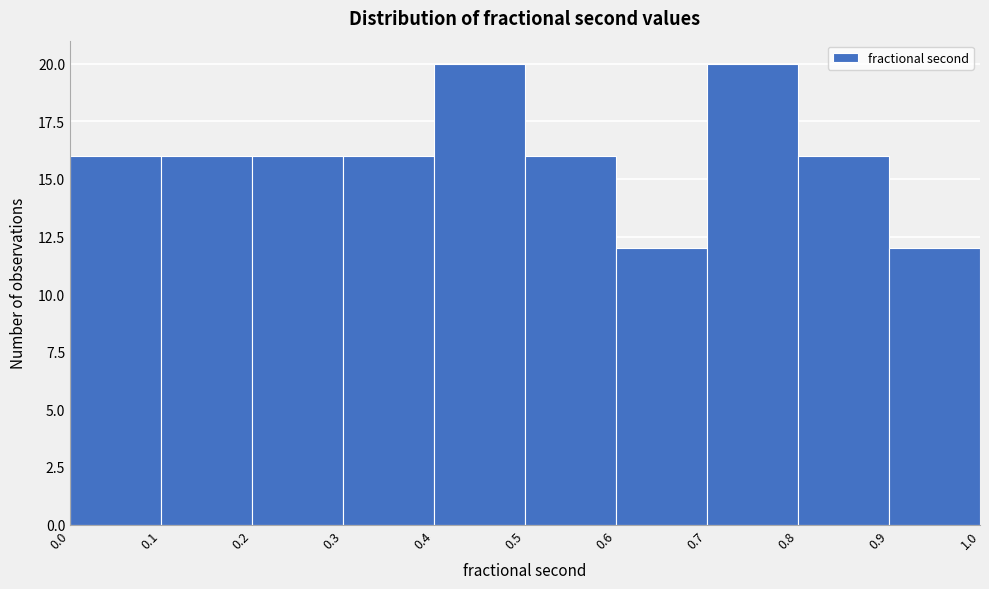

Reading left to right, list every bar in this chart as the range it spans on the x-axis followed by its height. The values are not printed on the chart, so give them approximately, as read against the axis.

0.0 to 0.1: 16
0.1 to 0.2: 16
0.2 to 0.3: 16
0.3 to 0.4: 16
0.4 to 0.5: 20
0.5 to 0.6: 16
0.6 to 0.7: 12
0.7 to 0.8: 20
0.8 to 0.9: 16
0.9 to 1.0: 12